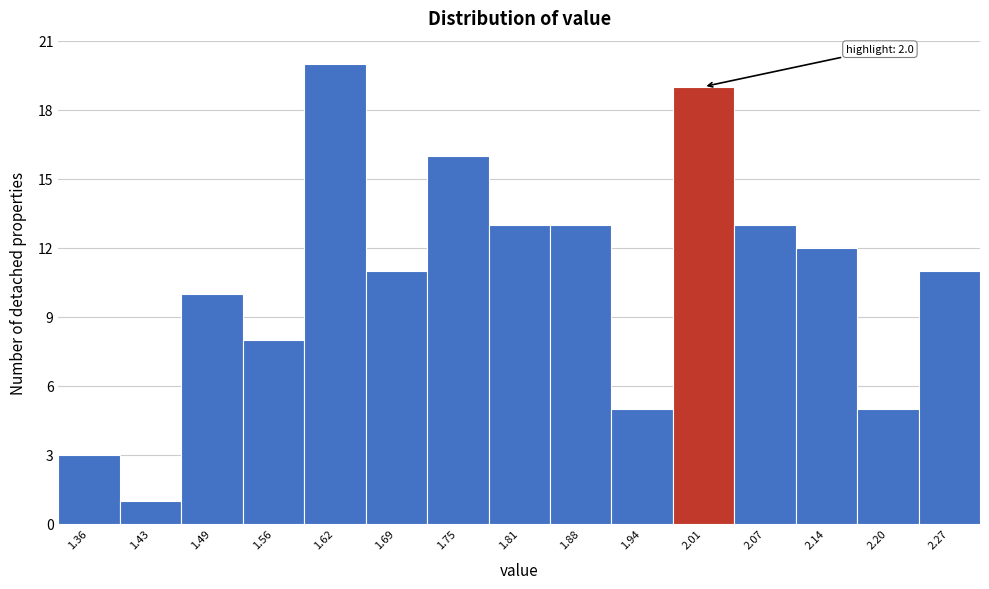

Which range on the x-axis has the tallest bar?

1.59 to 1.65